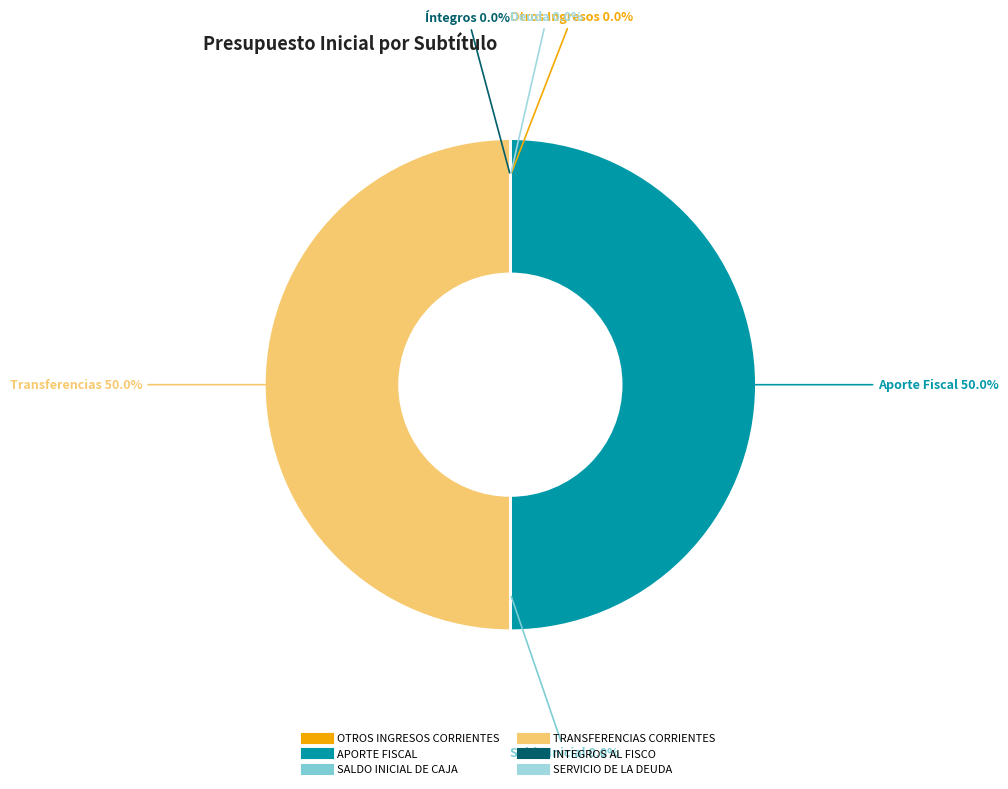

Which slice is the smallest?

SALDO INICIAL DE CAJA